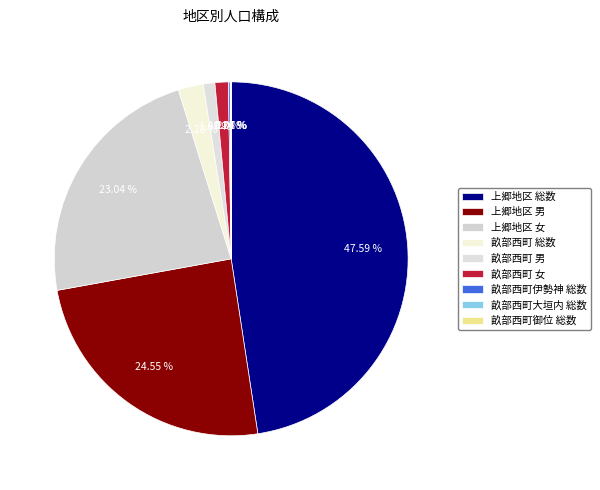

How many slices are in this pie chart?

9